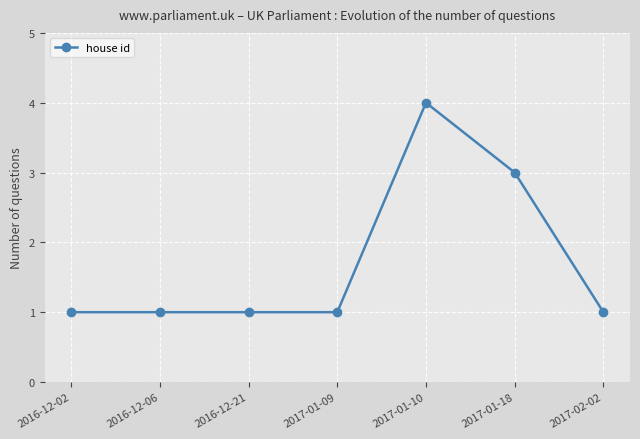

Approximately how many times larger is the value at 2016-12-21 compared to 2016-12-02?

1.0